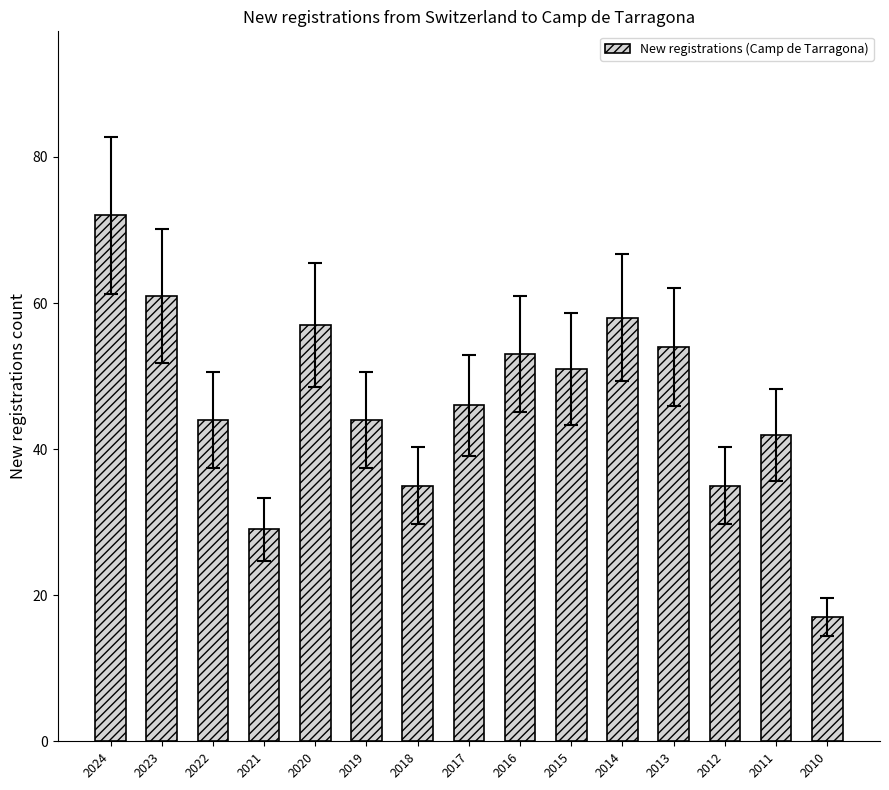

What is the change in value from 2016 to 2010?

-36